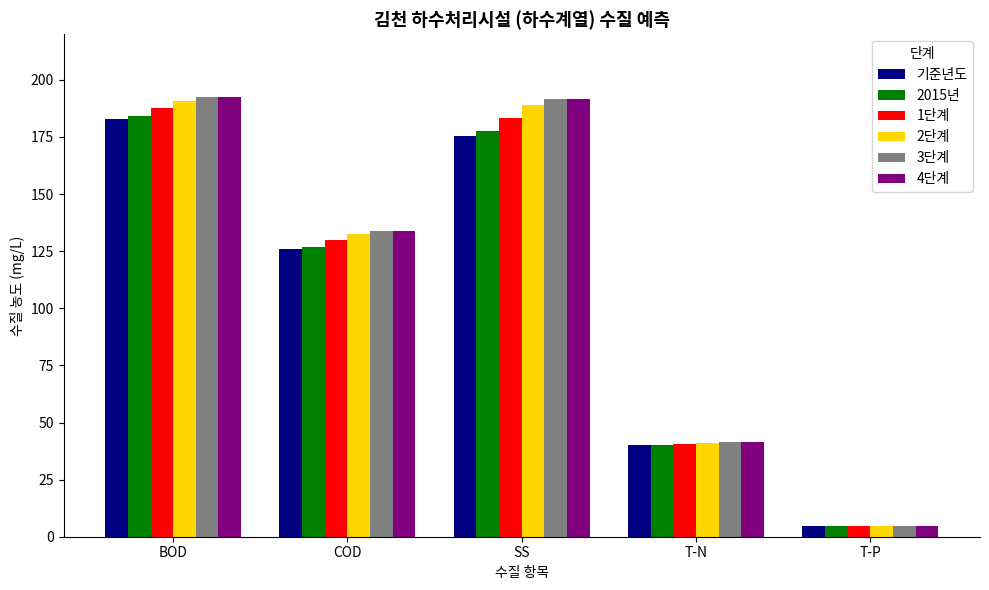

What is the label of the 3rd bar from the right?

SS